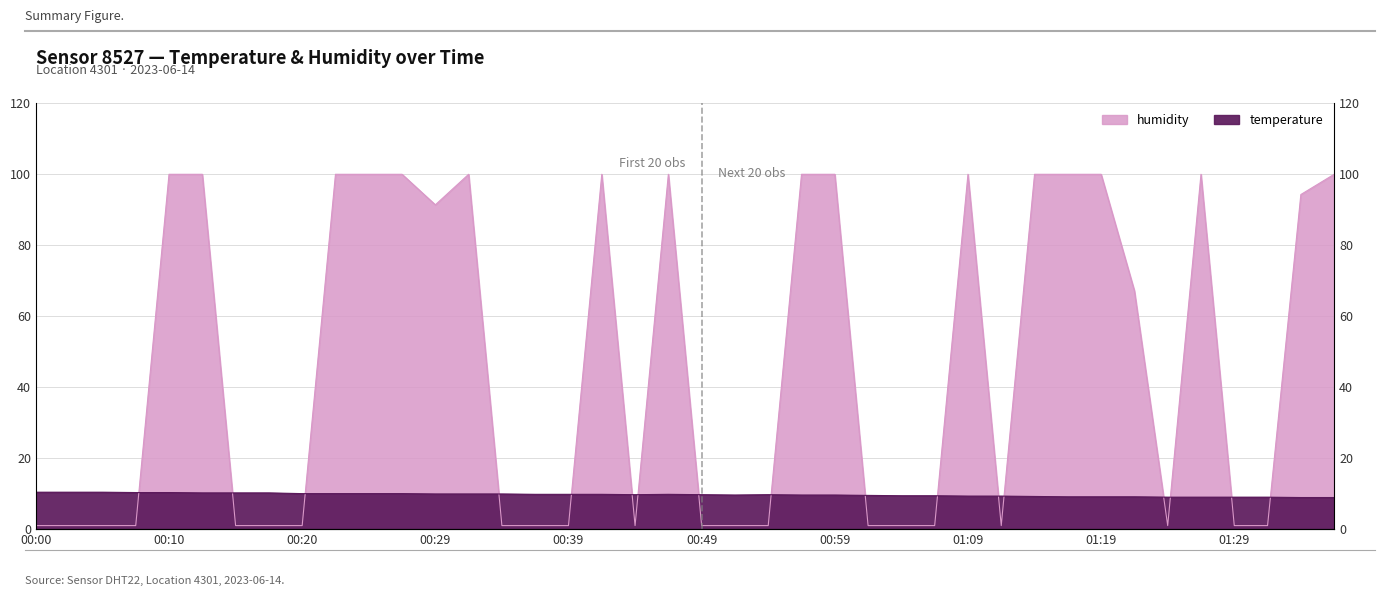

Rank the categories by humidity value from highest to lowest.

00:10, 00:12, 00:22, 00:25, 00:27, 00:32, 00:42, 00:47, 00:57, 00:59, 01:09, 01:14, 01:17, 01:19, 01:27, 01:37, 01:34, 00:29, 01:22, 00:00, 00:02, 00:05, 00:07, 00:15, 00:17, 00:20, 00:34, 00:37, 00:39, 00:44, 00:49, 00:52, 00:54, 01:02, 01:04, 01:07, 01:12, 01:24, 01:29, 01:32